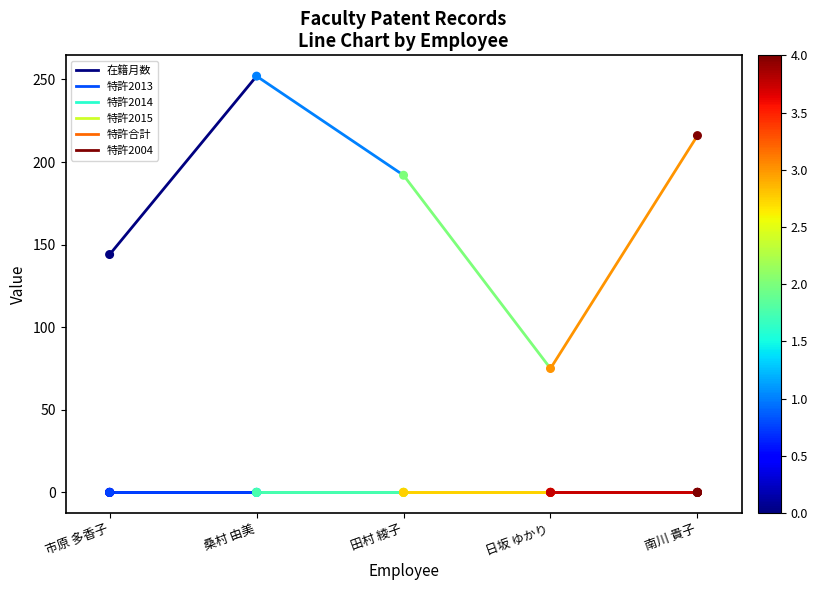

At which category is the sum across all series the highest?

桑村 由美